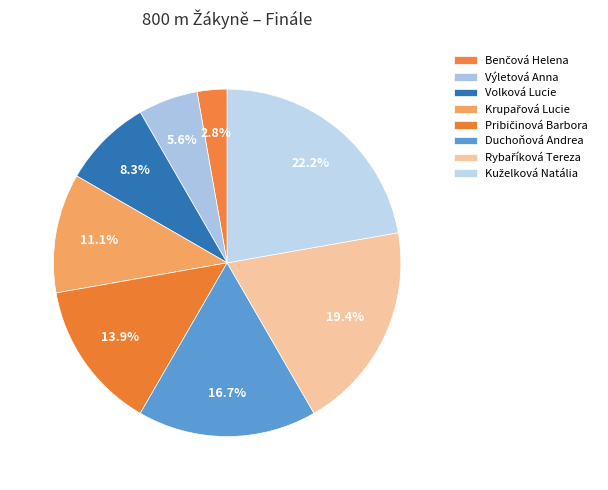

To the nearest percent, what is the difference between the Duchoňová Andrea and Kuželková Natália slice percentages?

6%